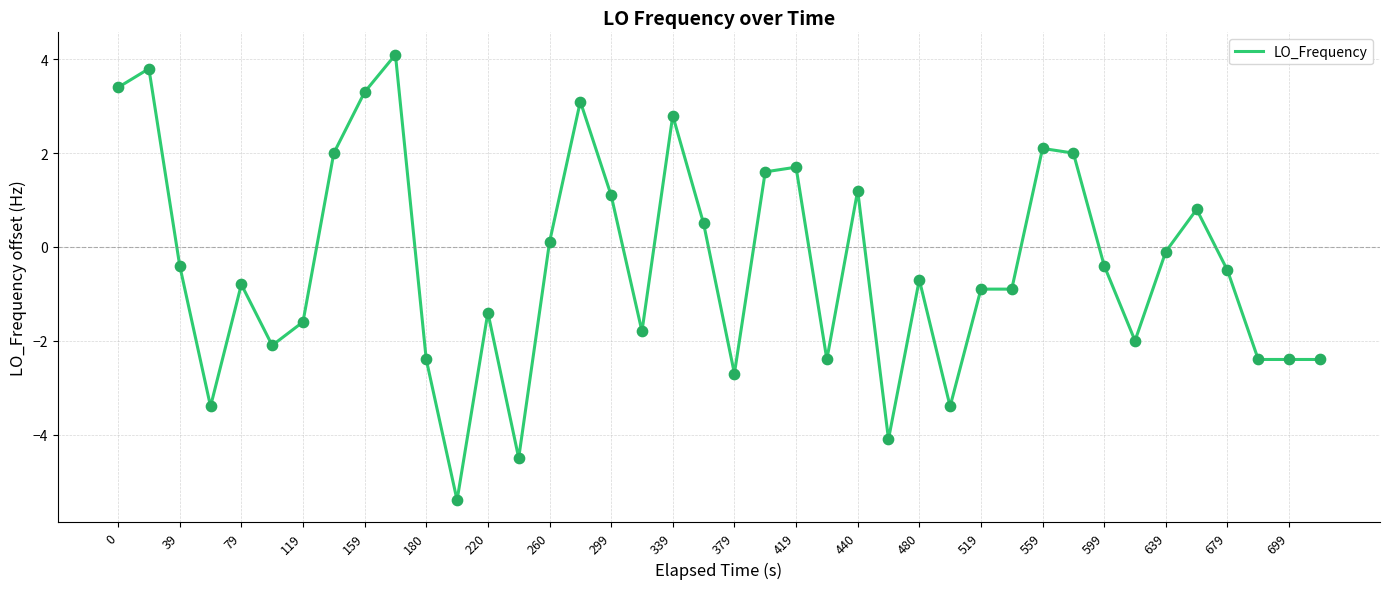

What is the difference between the maximum and minimum values?

9.5